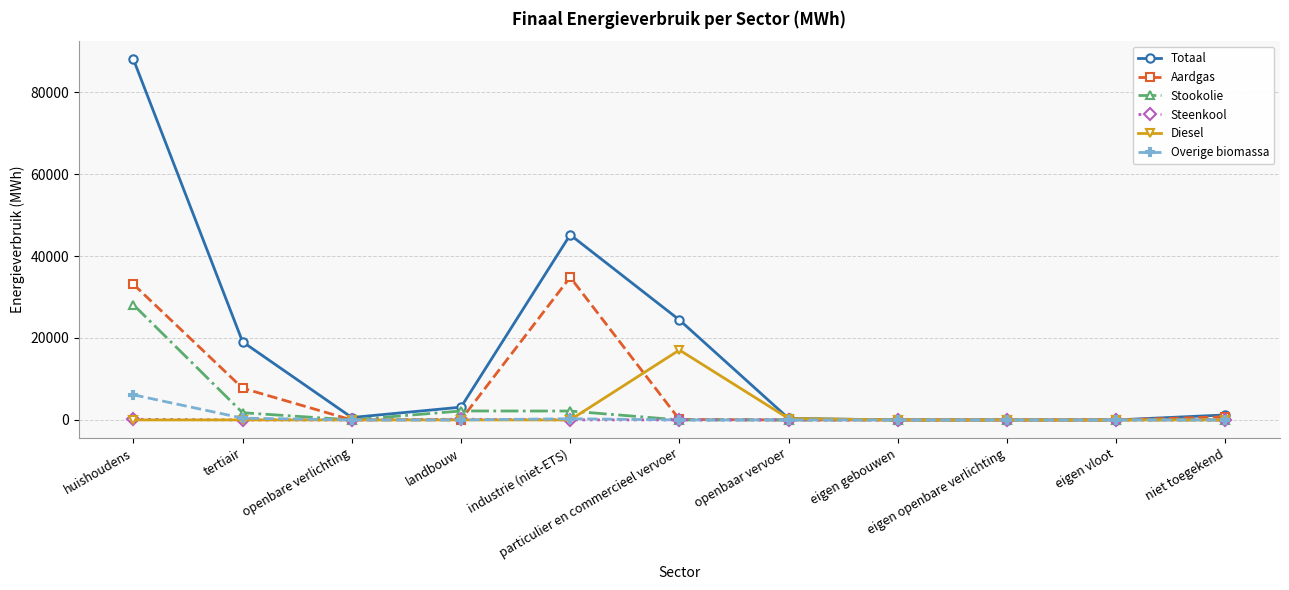

Which series has the largest total across all categories?

Totaal